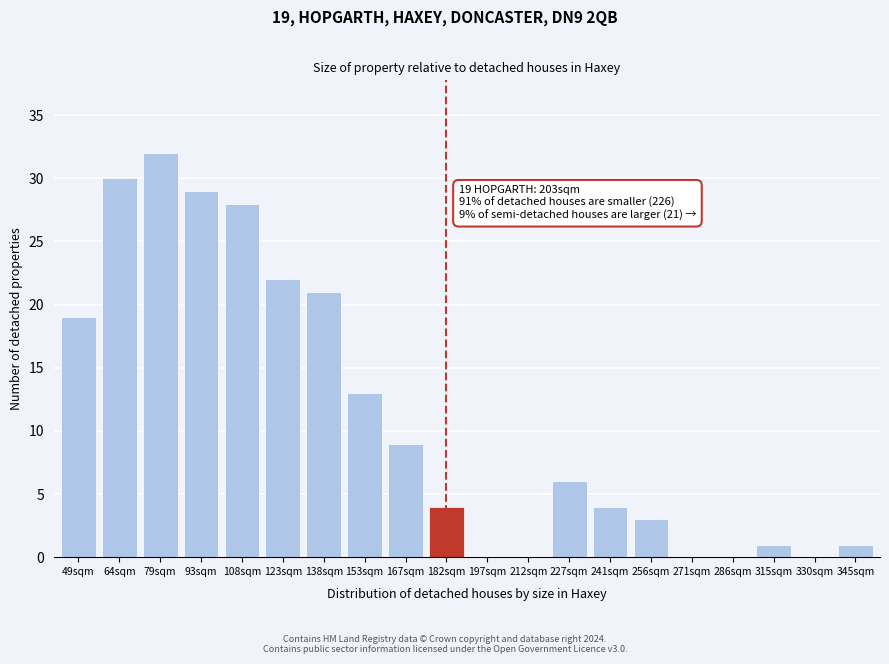

Reading left to right, extract all data points from this chart.

49sqm=19	64sqm=30	79sqm=32	93sqm=29	108sqm=28	123sqm=22	138sqm=21	153sqm=13	167sqm=9	182sqm=4	197sqm=0	212sqm=0	227sqm=6	241sqm=4	256sqm=3	271sqm=0	286sqm=0	315sqm=1	330sqm=0	345sqm=1